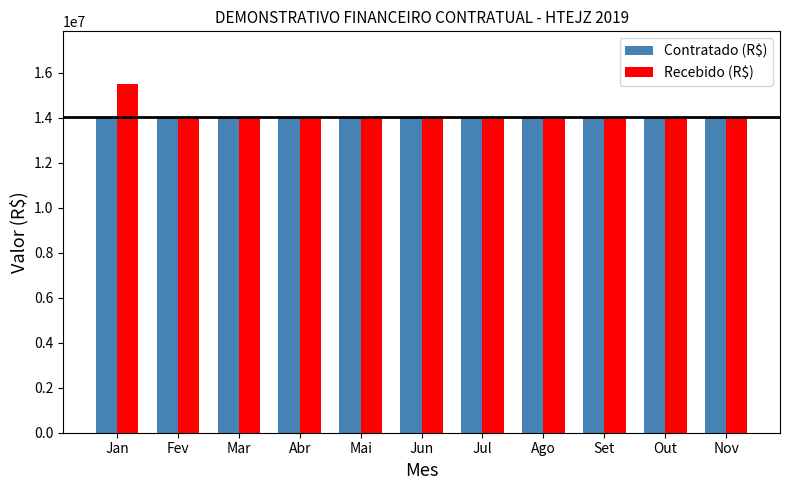

What is the value of the Recebido (R$) bar at the 3rd from the left?

14015000